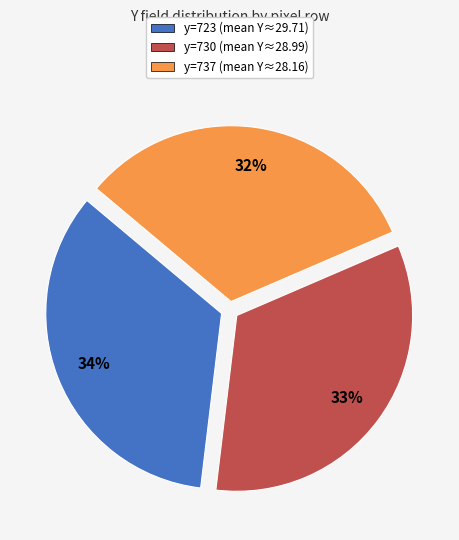

What is the ratio of the value at y=723 (mean Y≈29.71) to the value at y=737 (mean Y≈28.16)?

1.1